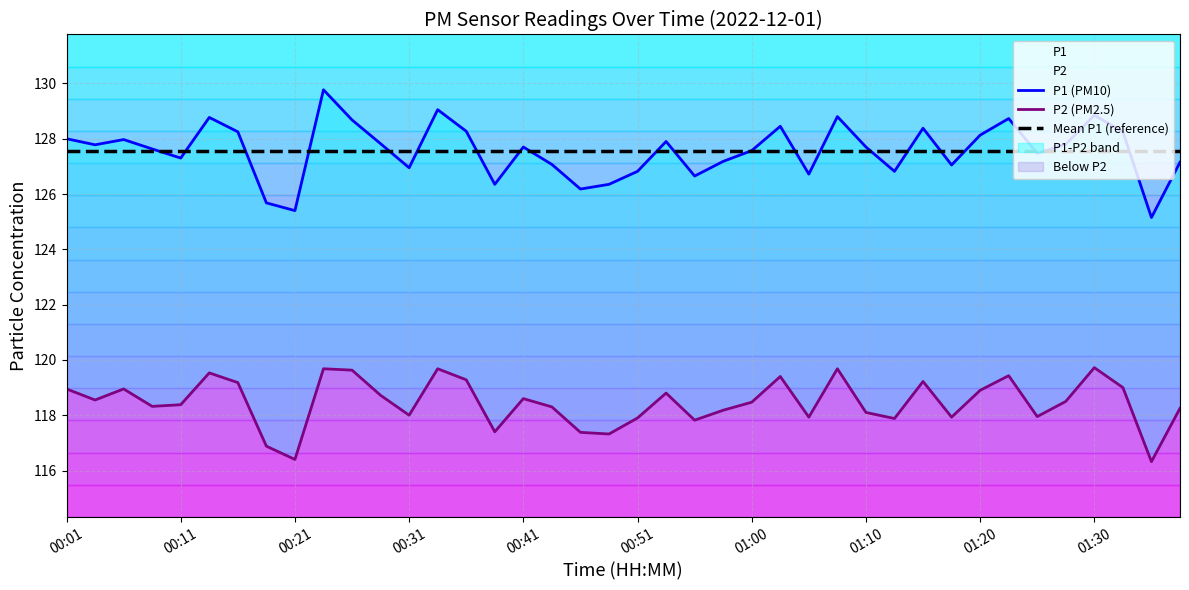

True or false: Mean P1 (reference) and P2 (PM2.5) cross at least once.

False